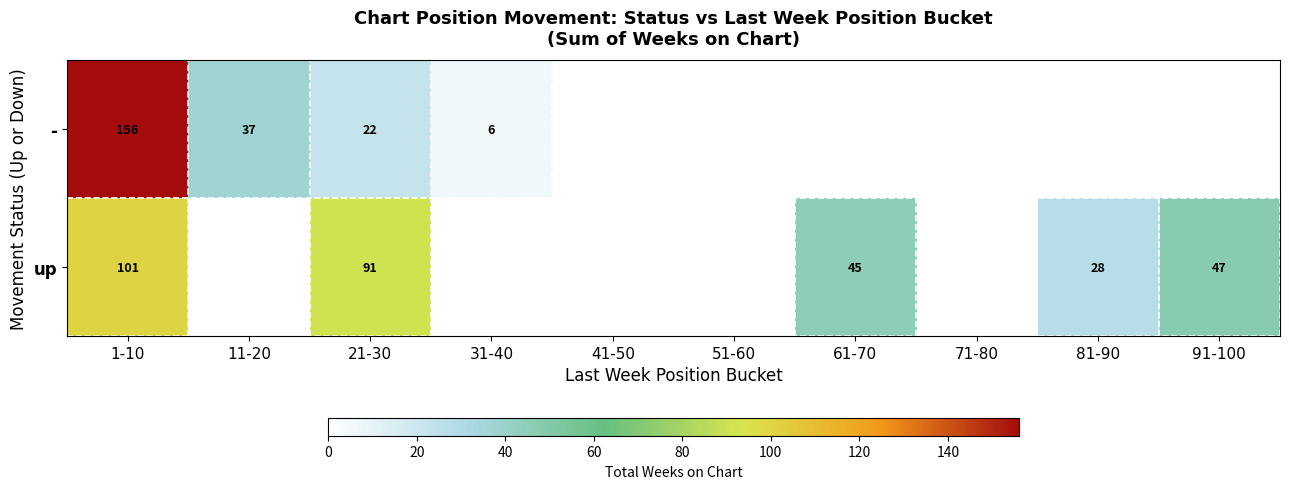

Is it true that up equals 45 at 61-70?

True